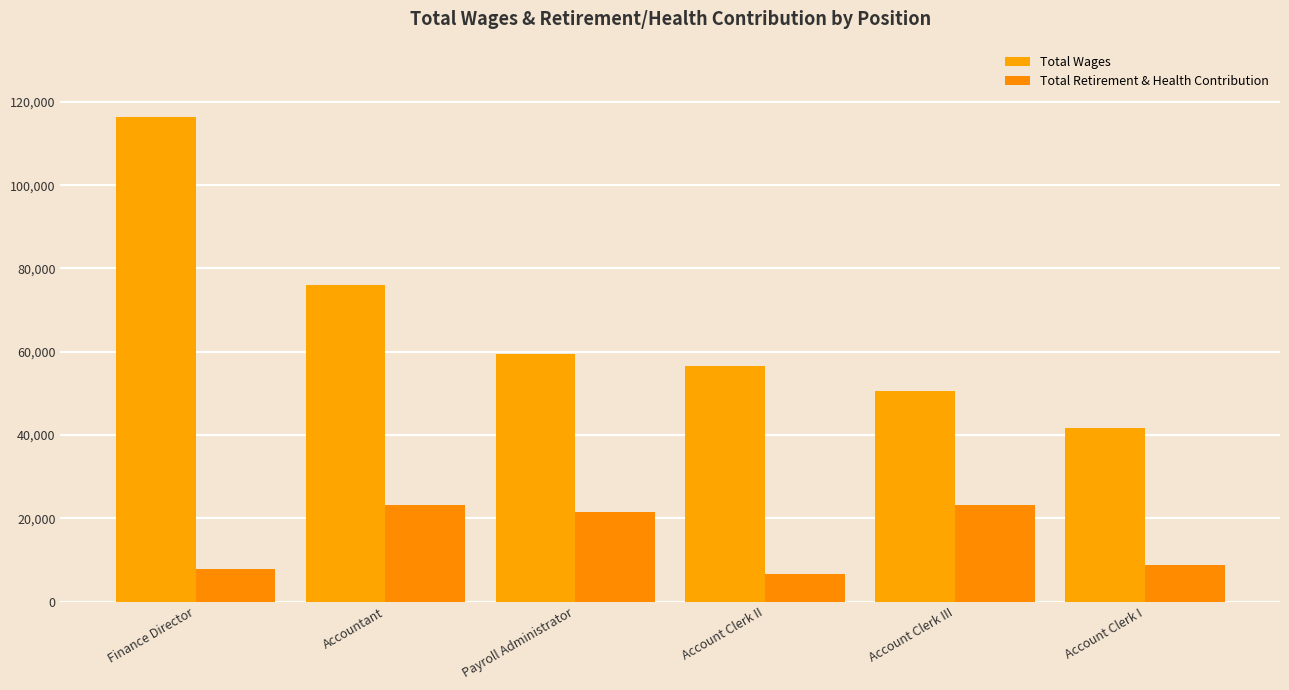

What is the spread (max minus min) of values at Account Clerk II?

49903